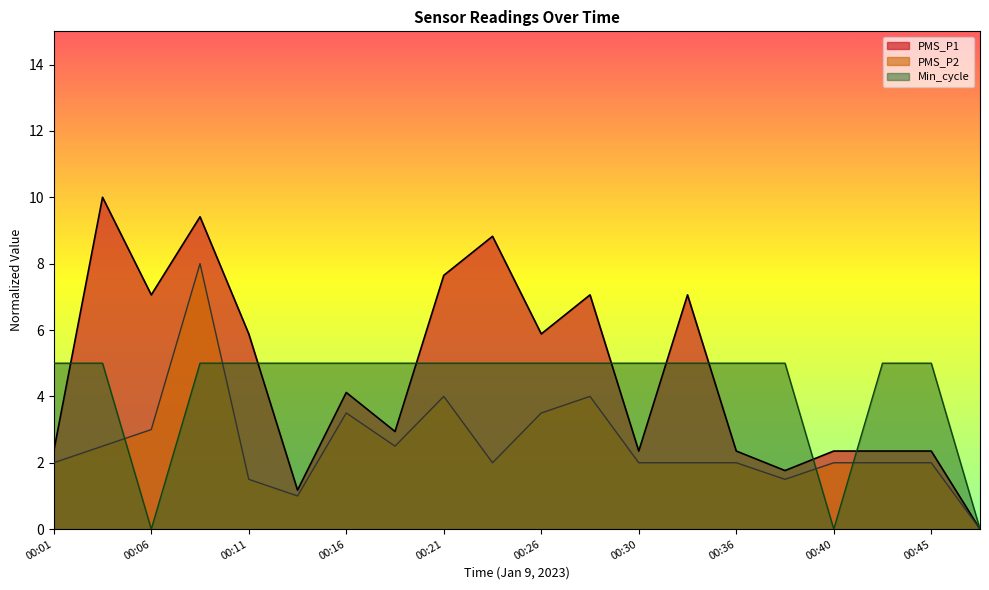

At how many categories does at least one series exceed 0?

19